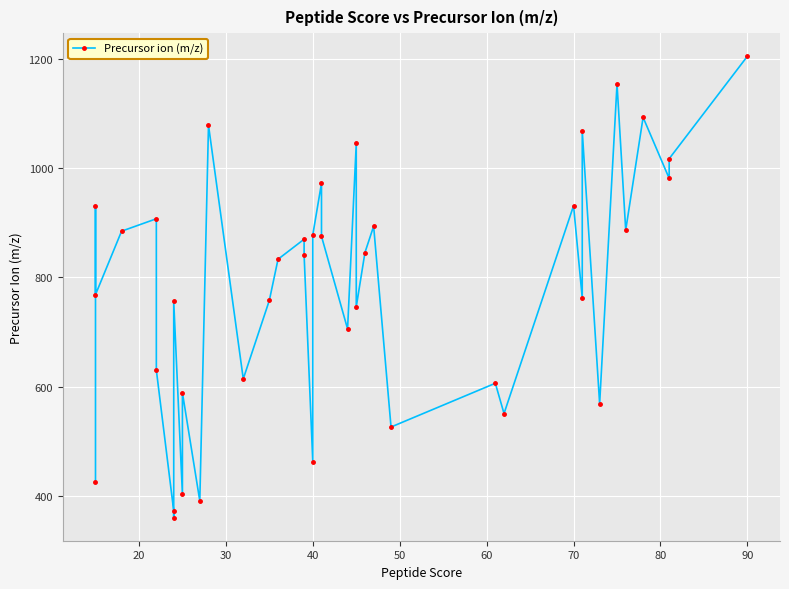

What is the maximum value shown in the chart?

1204.3